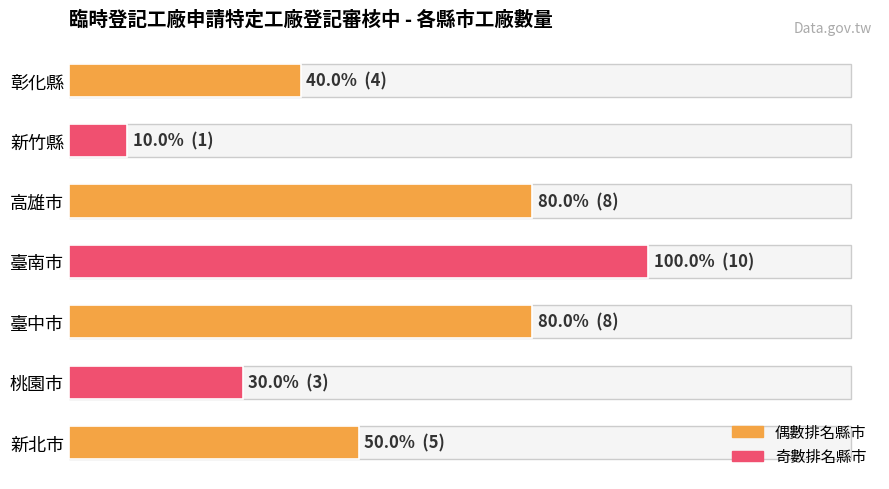

Does the chart contain any negative values?

No